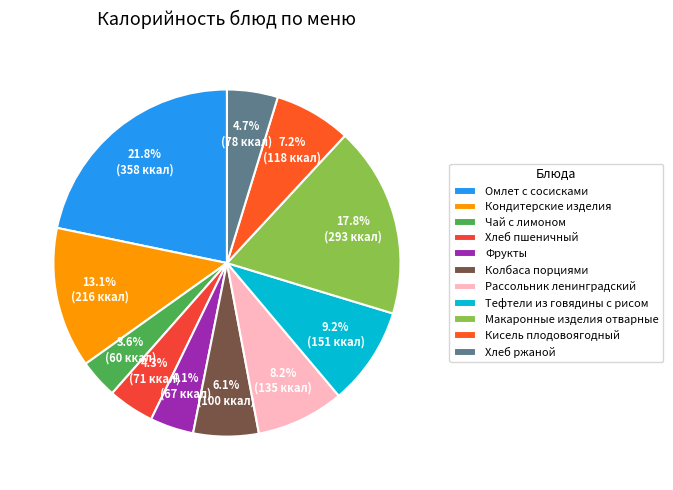

Does Хлеб ржаной account for over 50% of the chart?

No